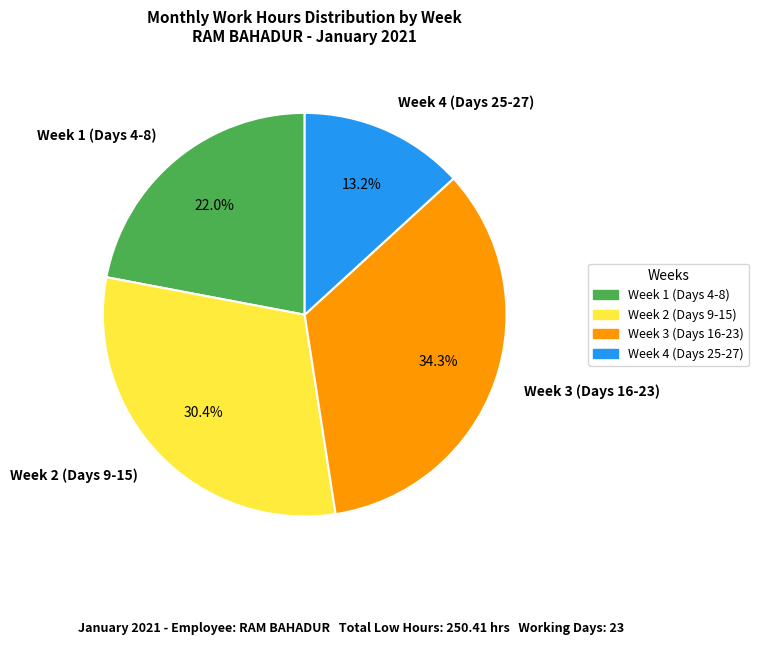

Is the sum of Week 2 (Days 9-15) and Week 4 (Days 25-27) greater than half?

No